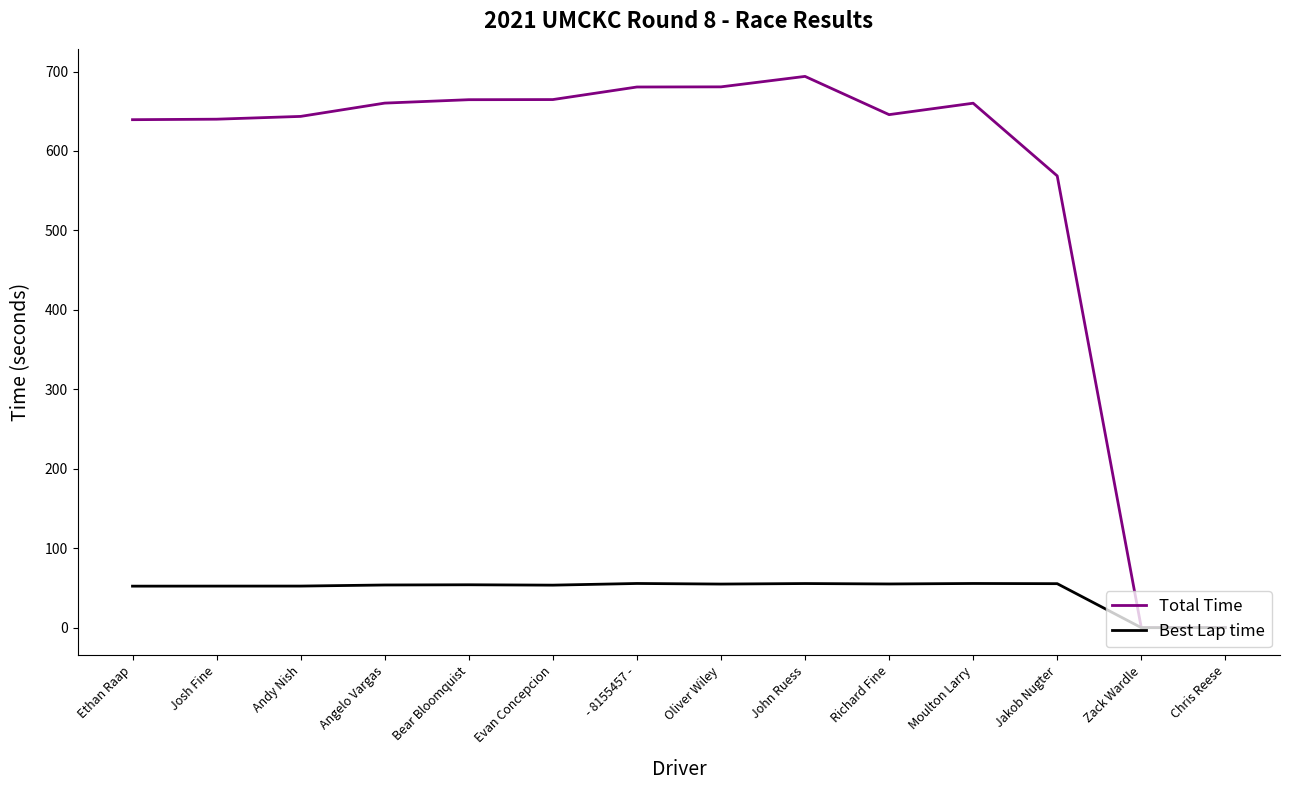

What is the approximate value of Total Time at Oliver Wiley?

680.7